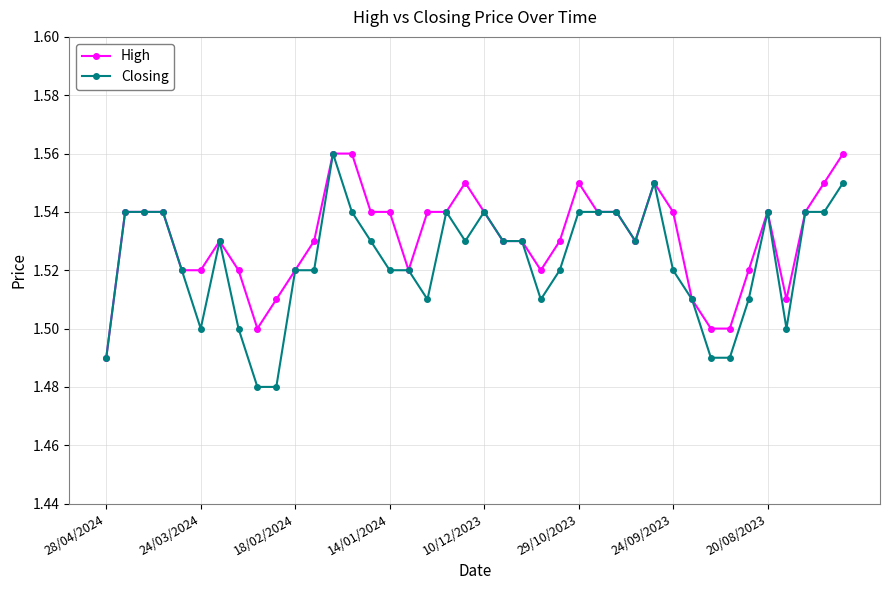

Which series has the largest total across all categories?

High